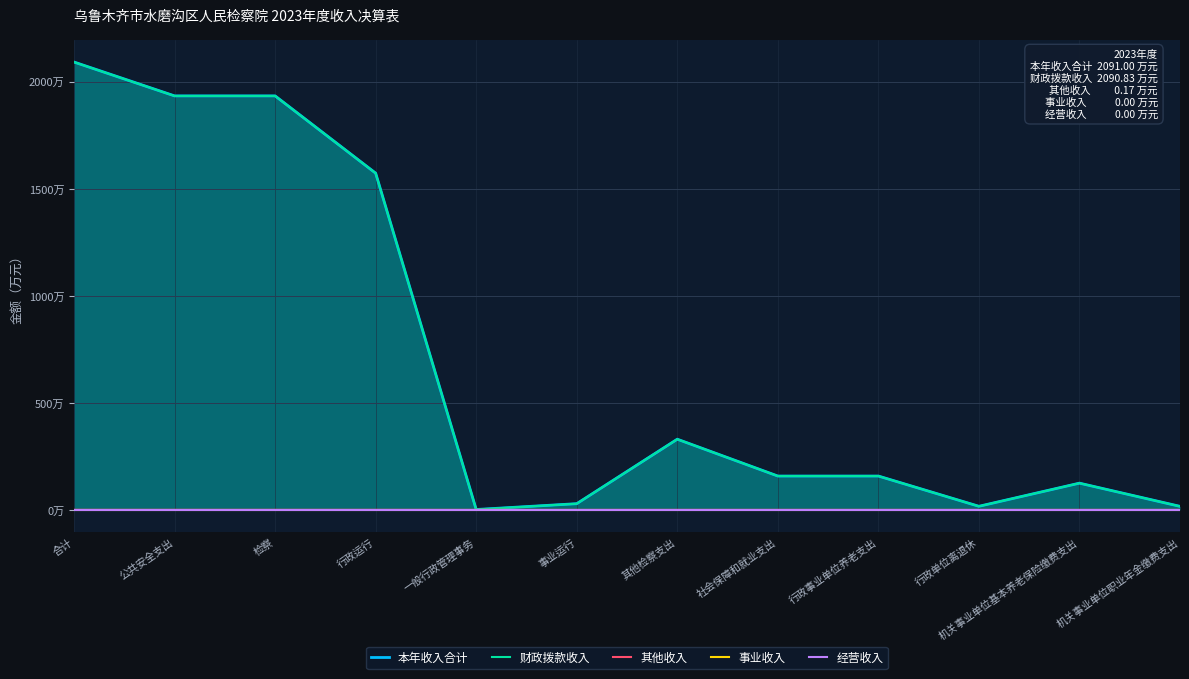

What is the label of the 2nd point from the right?

机关事业单位基本养老保险缴费支出